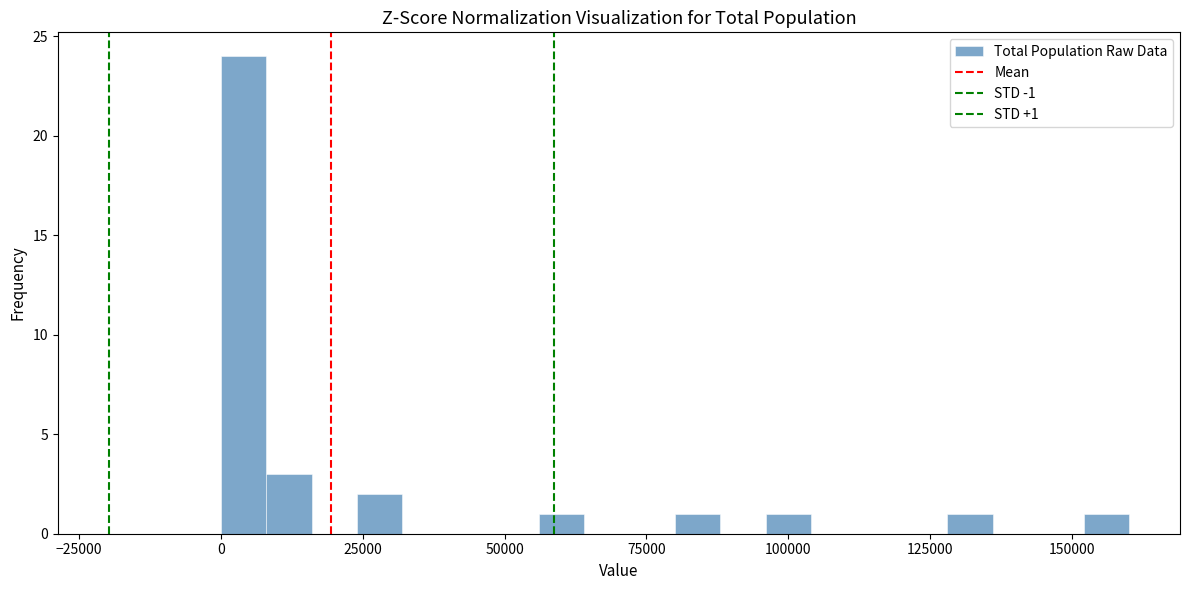

Around what value on the x-axis is the tallest bar? Give the approximate position of its centre, as read against the axis.

5000